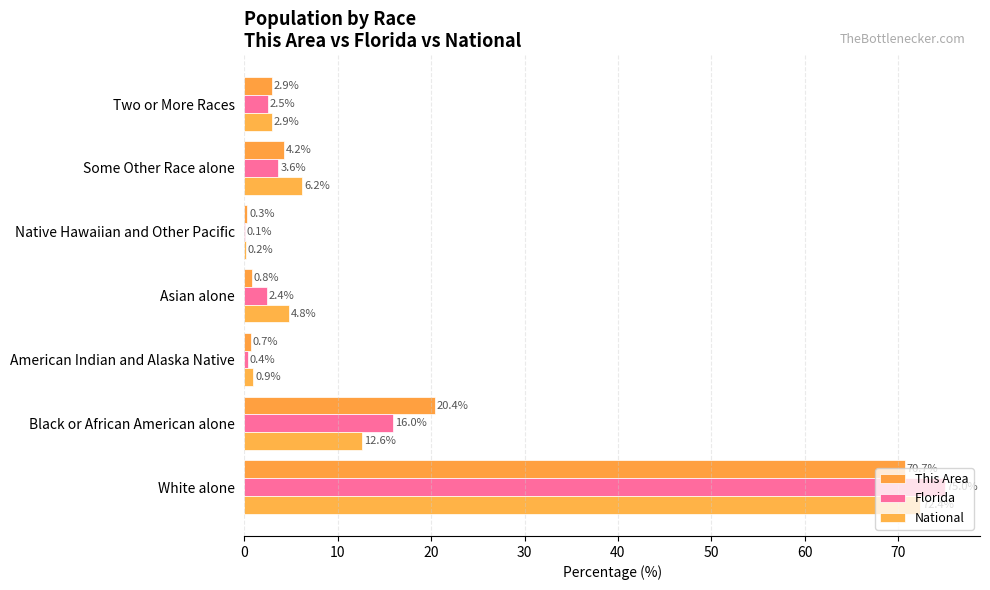

How many values in the Florida series exceed 2?

5